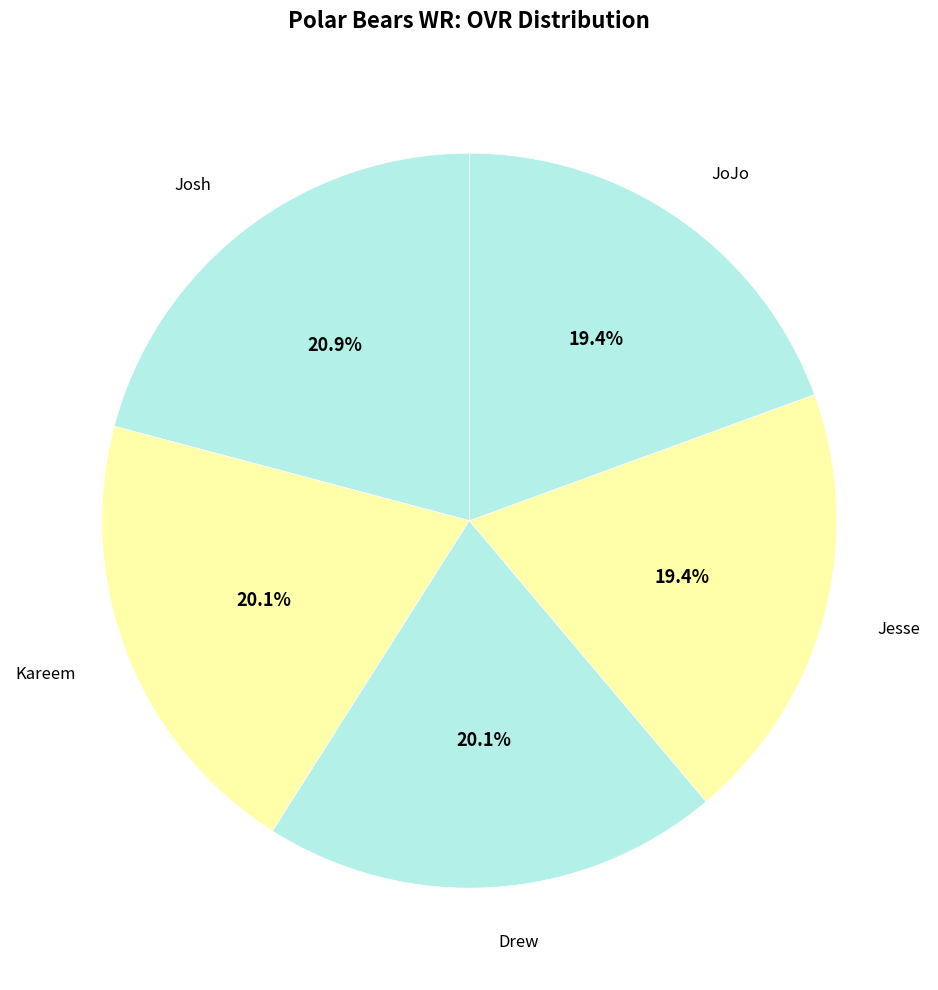

Does Drew account for over 50% of the chart?

No